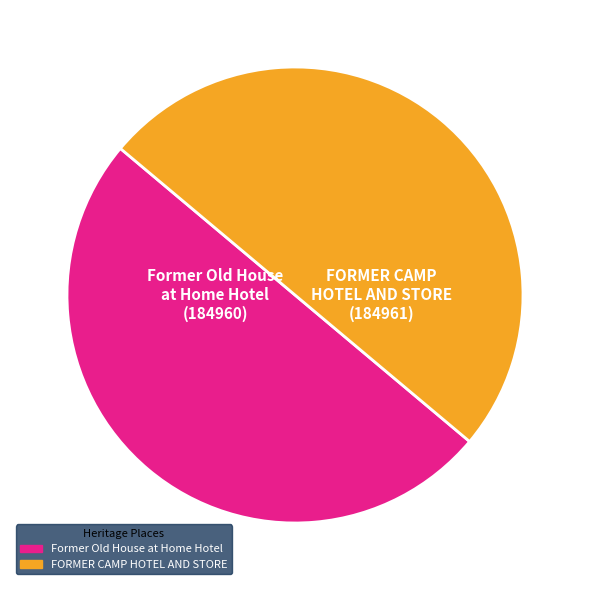

Is it true that FORMER CAMP HOTEL AND STORE is 58% of the pie?

False